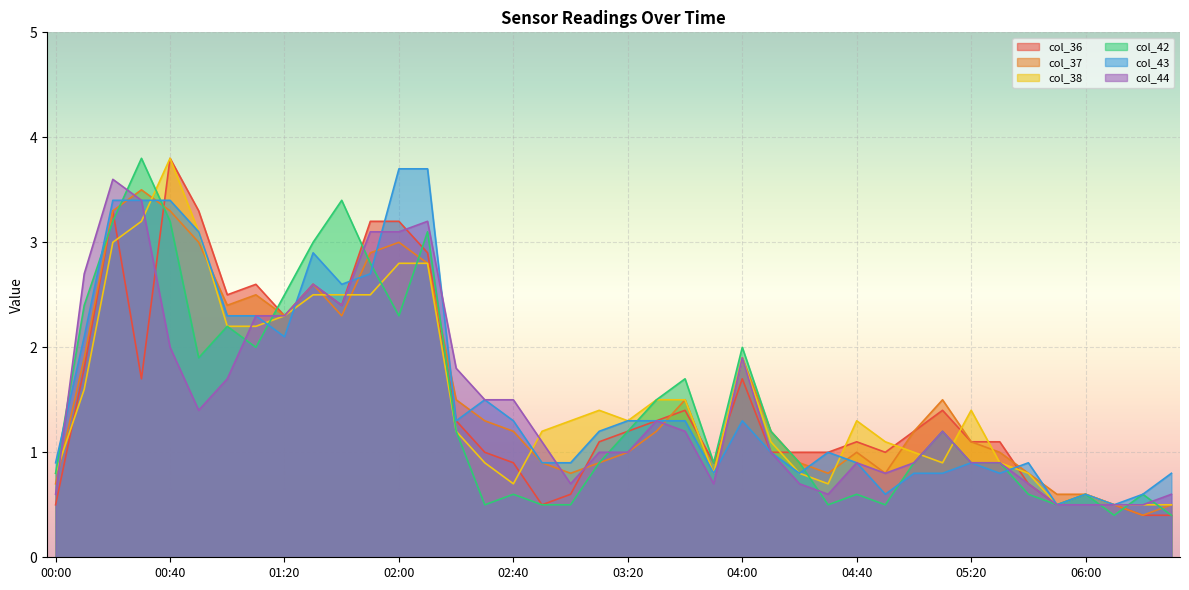

At which category does col_43 reach its first local peak?

01:30